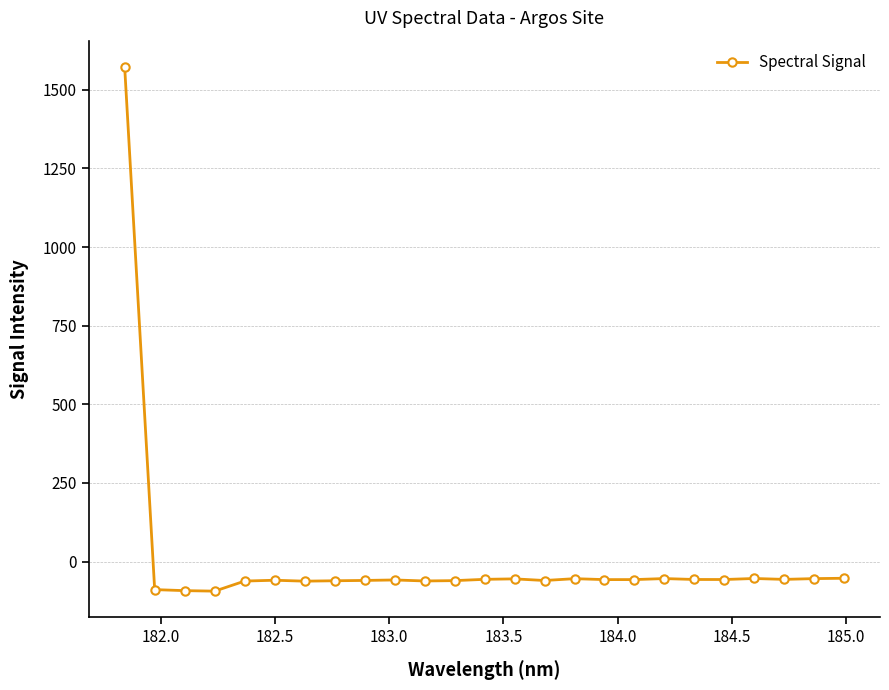

What is the maximum value shown in the chart?

1572.8